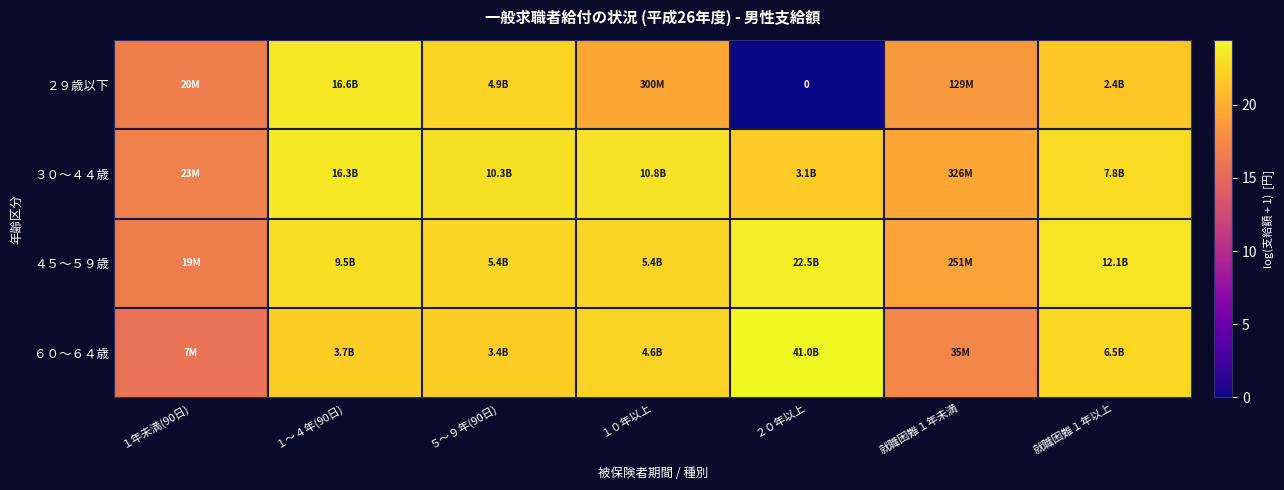

At how many categories does at least one series exceed 15?

7